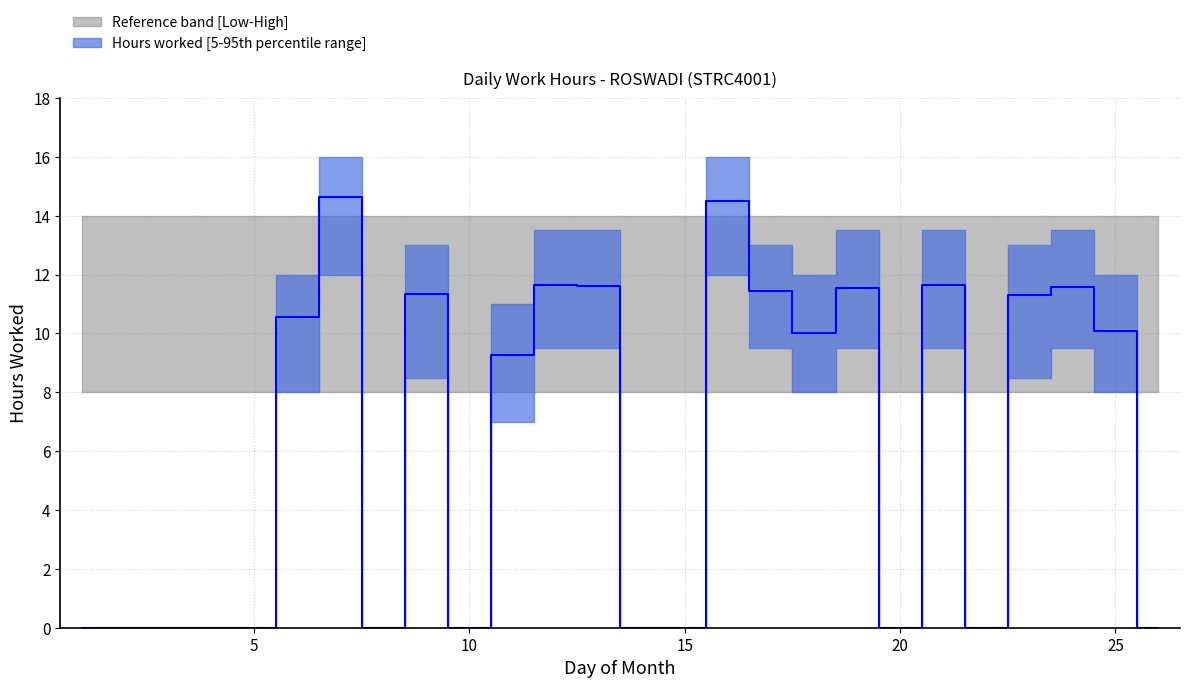

The chart shows a value of -4.5 at 7. True or false?

False